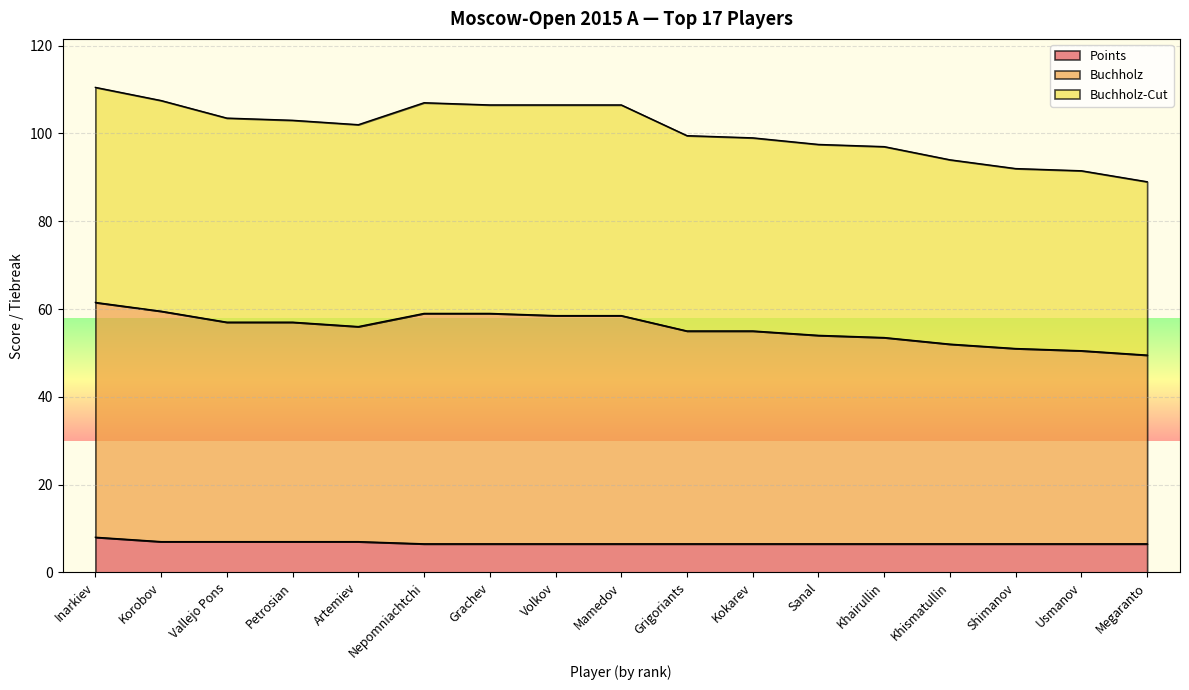

Reading left to right, what are all the values shown in this chart?

Points: 8.0	7.0	7.0	7.0	7.0	6.5	6.5	6.5	6.5	6.5	6.5	6.5	6.5	6.5	6.5	6.5	6.5
Buchholz: 110.5	107.5	103.5	103.0	102.0	107.0	106.5	106.5	106.5	99.5	99.0	97.5	97.0	94.0	92.0	91.5	89.0
Buchholz-Cut: 61.5	59.5	57.0	57.0	56.0	59.0	59.0	58.5	58.5	55.0	55.0	54.0	53.5	52.0	51.0	50.5	49.5